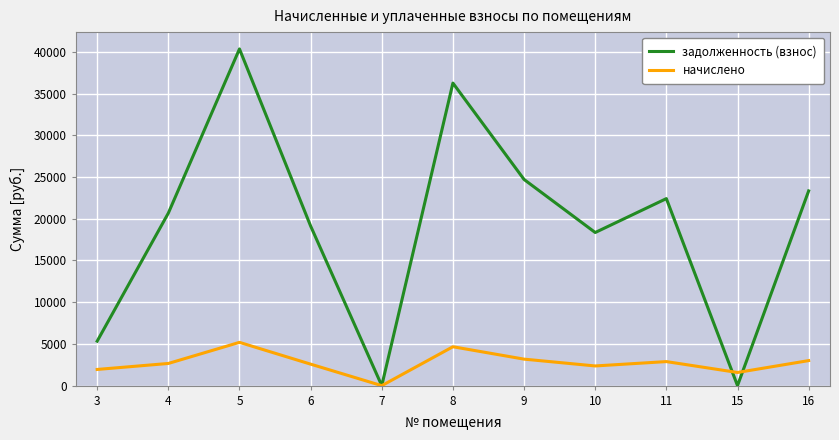

What is the difference between the задолженность (взнос) values at 5 and 10?

21993.4